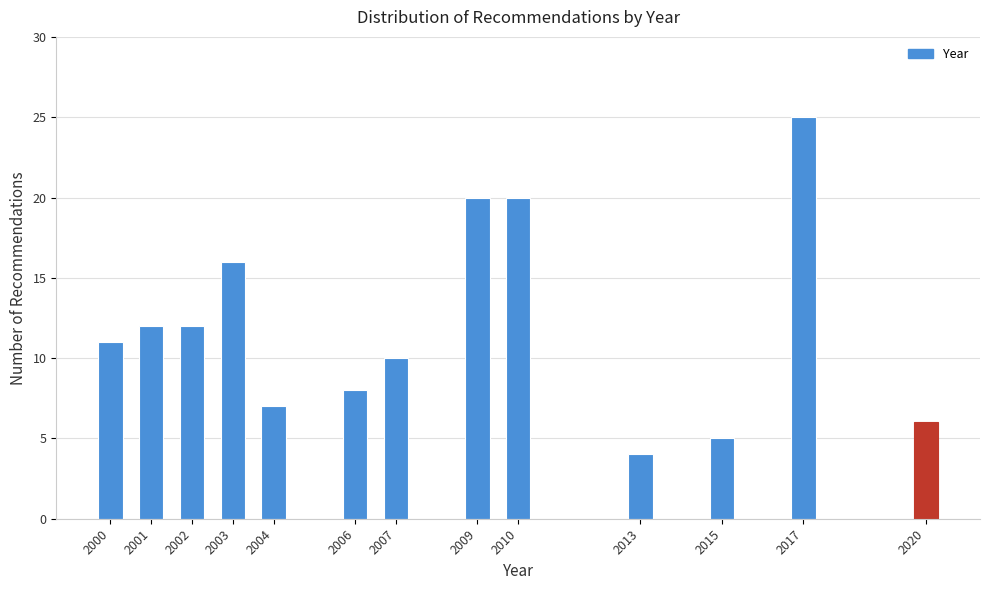

Reading right to left, transcribe all the data shown in this chart.

6	25	5	4	20	20	10	8	7	16	12	12	11